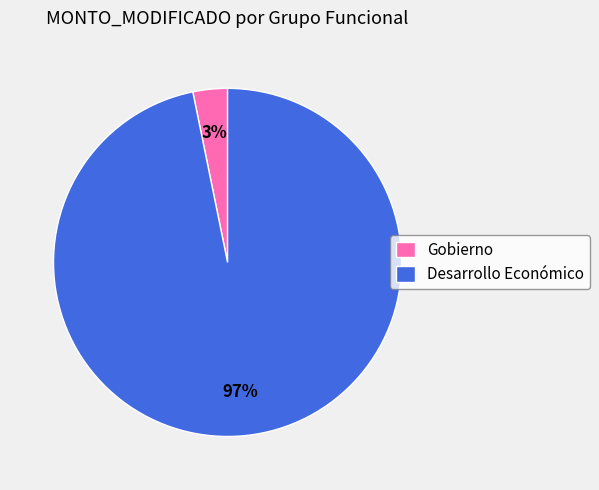

What is the majority slice?

Desarrollo Económico